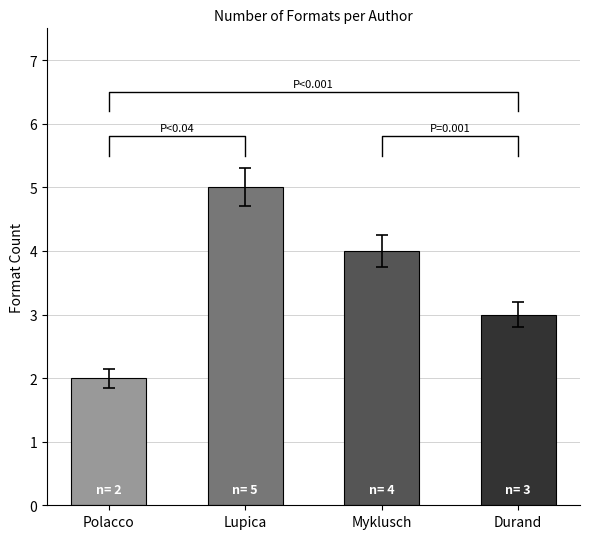

What is the label of the 2nd bar from the left?

Lupica